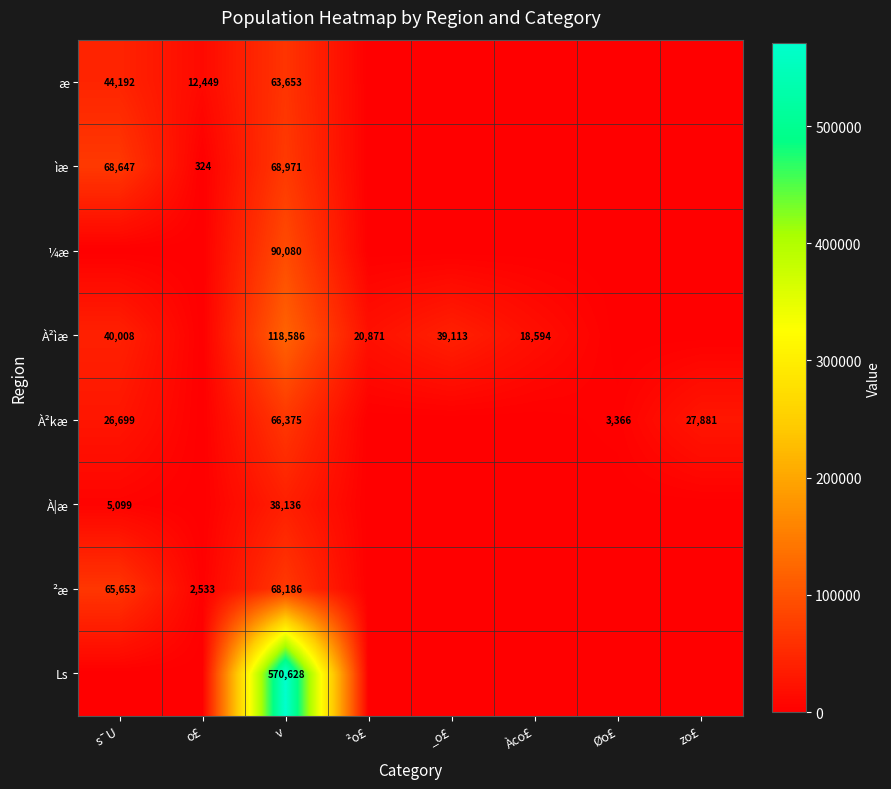

At which category is the sum across all series the highest?

v